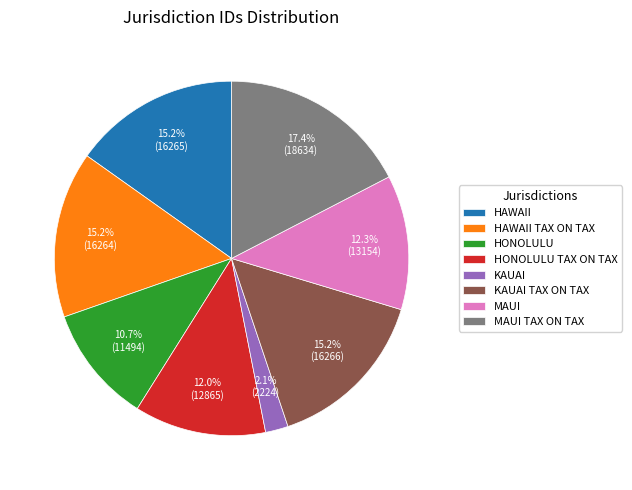

How many slices are in this pie chart?

8